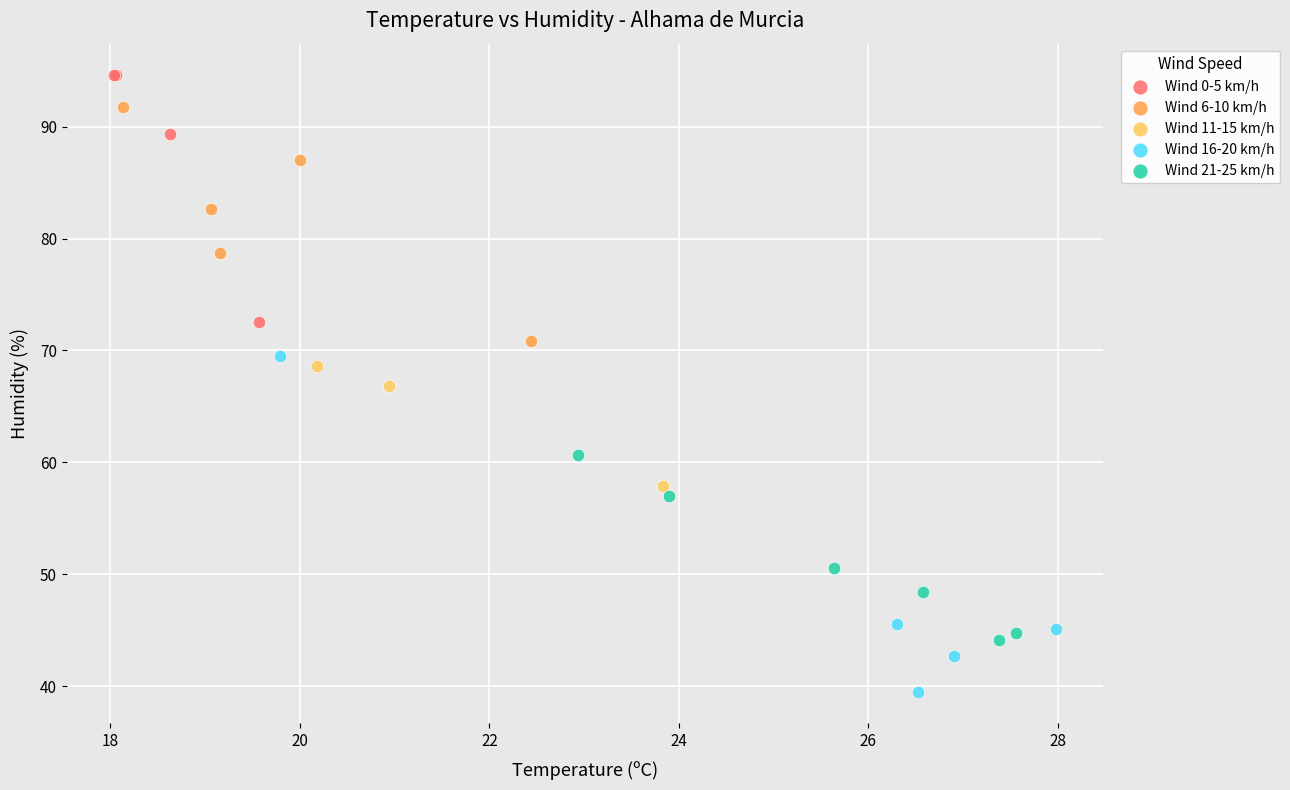

Which series has the widest spread of Y values?

Wind 16-20 km/h